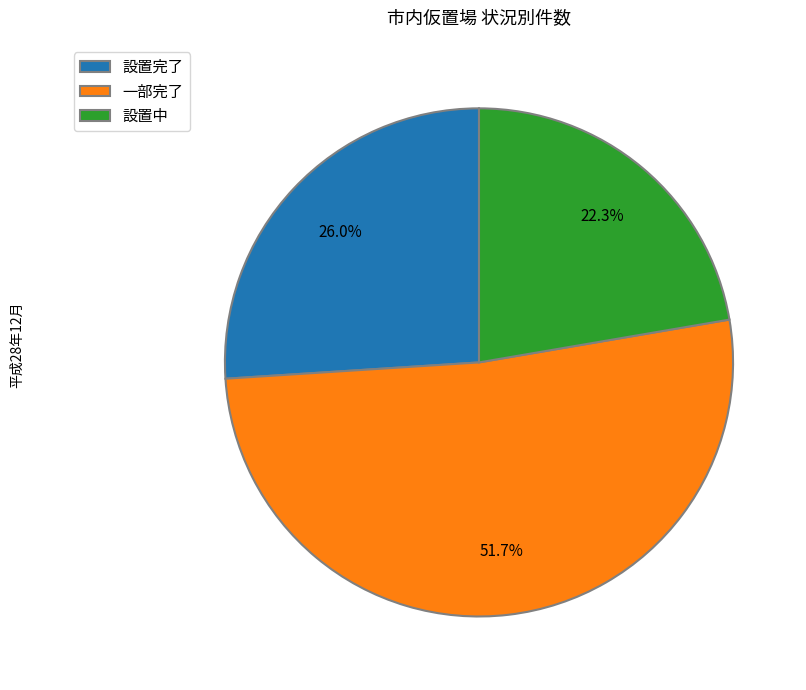

Combined, do 一部完了 and 設置完了 account for over 50%?

Yes